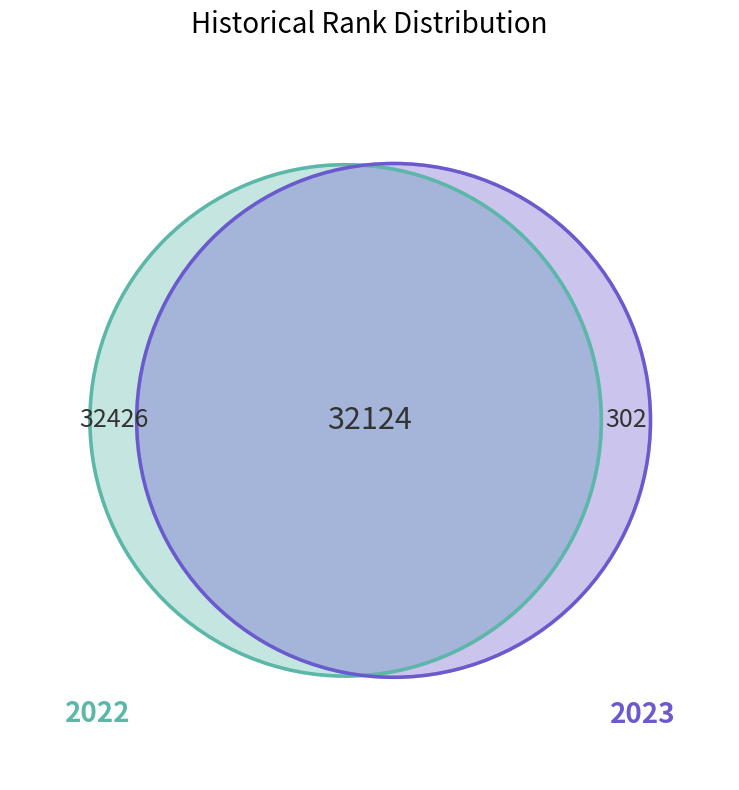

How many segments does this pie chart have?

2